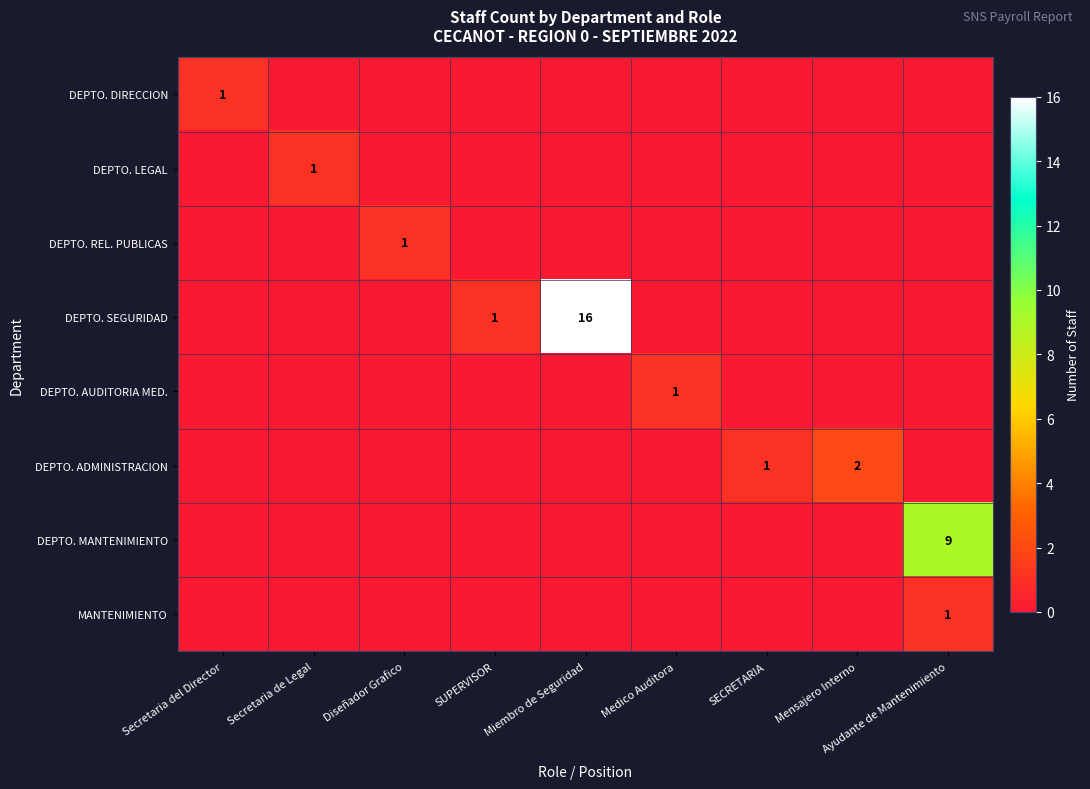

Which category has the lowest value across all series?

Secretaria de Legal